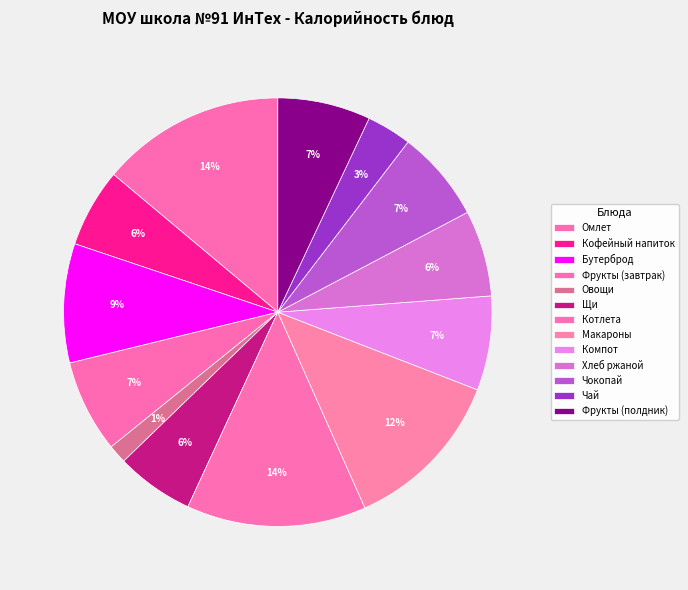

How many segments does this pie chart have?

13